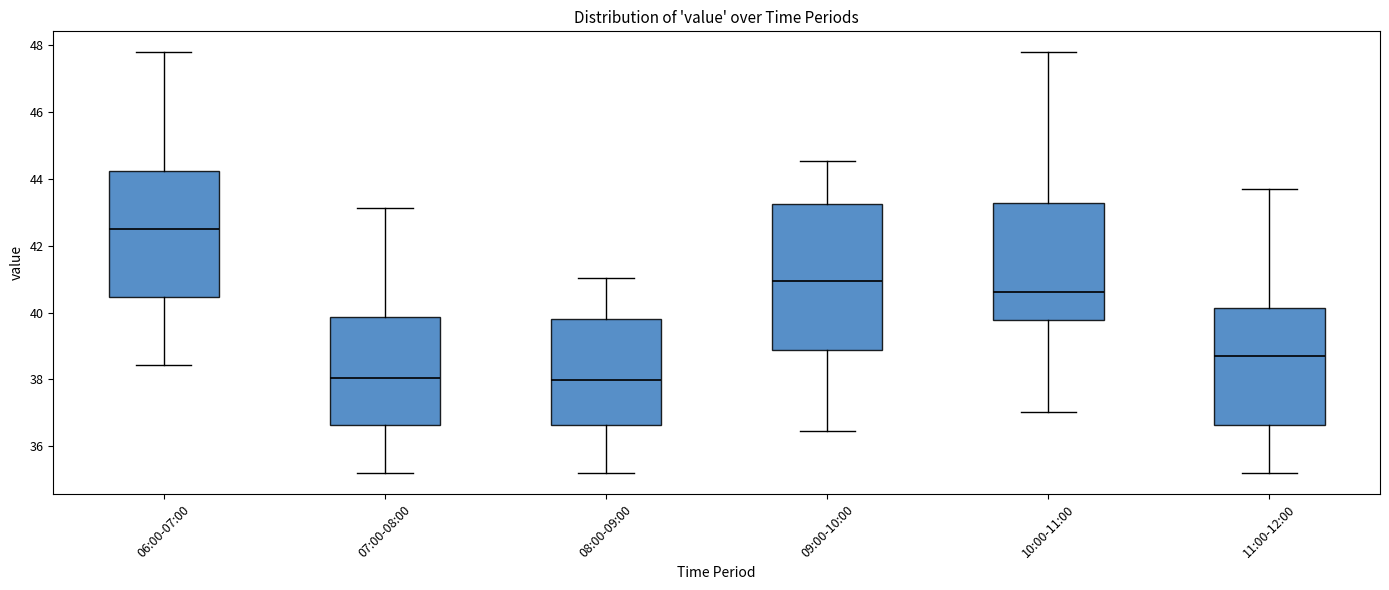

Reading left to right, read every box against the y-axis: the position of its median line, the range the box covers, and the ends of its whiskers. The values are not printed on the chart, so give them approximately, as read against the axis.

06:00-07:00: median 42.4, box 40.4 to 44.2, whiskers 38.4 to 47.8
07:00-08:00: median 38.0, box 36.6 to 39.8, whiskers 35.2 to 43.2
08:00-09:00: median 38.0, box 36.6 to 39.8, whiskers 35.2 to 41.0
09:00-10:00: median 41.0, box 38.8 to 43.2, whiskers 36.4 to 44.6
10:00-11:00: median 40.6, box 39.8 to 43.2, whiskers 37.0 to 47.8
11:00-12:00: median 38.6, box 36.6 to 40.2, whiskers 35.2 to 43.6